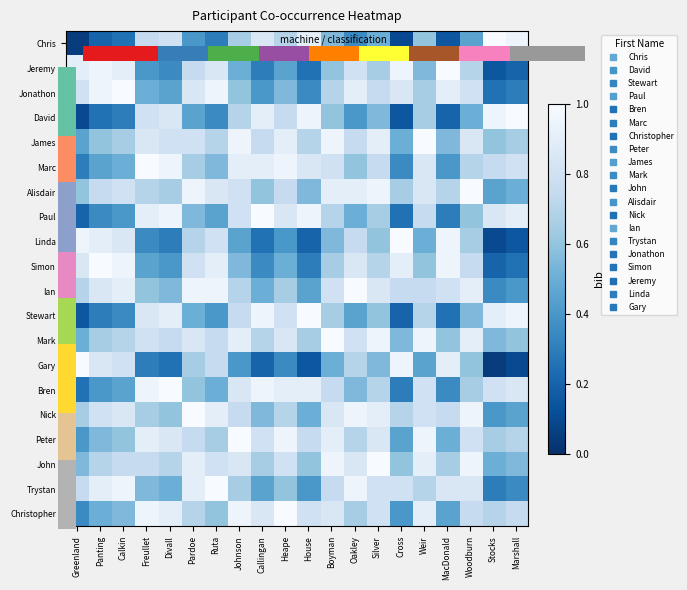

Reading left to right, transcribe all the data shown in this chart.

Chris: Greenland=0.1	Panting=0.2	Calkin=0.2	Freullet=0.8	Divall=0.8	Pardoe=0.4	Ruta=0.3	Johnson=0.7	Callingan=0.8	Heape=0.7	House=0.9	Boyman=0.6	Oakley=0.3	Silver=0.5	Cross=0.1	Weir=0.6	MacDonald=0.2	Woodburn=0.4	Stocks=1.0	Marshall=0.9
Jeremy: Greenland=0.9	Panting=0.9	Calkin=0.9	Freullet=0.4	Divall=0.3	Pardoe=0.8	Ruta=0.8	Johnson=0.5	Callingan=0.3	Heape=0.4	House=0.2	Boyman=0.6	Oakley=0.8	Silver=0.7	Cross=0.9	Weir=0.6	MacDonald=1.0	Woodburn=0.7	Stocks=0.2	Marshall=0.2
Jonathon: Greenland=0.8	Panting=0.9	Calkin=1.0	Freullet=0.5	Divall=0.4	Pardoe=0.8	Ruta=0.9	Johnson=0.6	Callingan=0.4	Heape=0.6	House=0.3	Boyman=0.7	Oakley=0.9	Silver=0.8	Cross=0.8	Weir=0.7	MacDonald=0.9	Woodburn=0.8	Stocks=0.2	Marshall=0.3
David: Greenland=0.1	Panting=0.2	Calkin=0.3	Freullet=0.8	Divall=0.8	Pardoe=0.4	Ruta=0.3	Johnson=0.7	Callingan=0.9	Heape=0.8	House=0.9	Boyman=0.6	Oakley=0.4	Silver=0.6	Cross=0.2	Weir=0.7	MacDonald=0.2	Woodburn=0.5	Stocks=0.9	Marshall=1.0
James: Greenland=0.4	Panting=0.6	Calkin=0.7	Freullet=0.8	Divall=0.8	Pardoe=0.8	Ruta=0.7	Johnson=0.9	Callingan=0.8	Heape=0.9	House=0.7	Boyman=0.9	Oakley=0.8	Silver=0.9	Cross=0.5	Weir=1.0	MacDonald=0.6	Woodburn=0.8	Stocks=0.6	Marshall=0.7
Marc: Greenland=0.3	Panting=0.4	Calkin=0.5	Freullet=1.0	Divall=0.9	Pardoe=0.7	Ruta=0.6	Johnson=0.9	Callingan=0.9	Heape=0.9	House=0.8	Boyman=0.8	Oakley=0.6	Silver=0.8	Cross=0.3	Weir=0.8	MacDonald=0.4	Woodburn=0.7	Stocks=0.8	Marshall=0.8
Alisdair: Greenland=0.6	Panting=0.8	Calkin=0.8	Freullet=0.7	Divall=0.7	Pardoe=0.9	Ruta=0.8	Johnson=0.8	Callingan=0.6	Heape=0.8	House=0.6	Boyman=0.9	Oakley=0.9	Silver=0.9	Cross=0.7	Weir=0.8	MacDonald=0.7	Woodburn=1.0	Stocks=0.4	Marshall=0.5
Paul: Greenland=0.2	Panting=0.3	Calkin=0.4	Freullet=0.9	Divall=0.9	Pardoe=0.6	Ruta=0.4	Johnson=0.8	Callingan=1.0	Heape=0.8	House=0.9	Boyman=0.7	Oakley=0.5	Silver=0.7	Cross=0.2	Weir=0.8	MacDonald=0.3	Woodburn=0.6	Stocks=0.8	Marshall=0.9
Linda: Greenland=0.9	Panting=0.9	Calkin=0.8	Freullet=0.3	Divall=0.3	Pardoe=0.7	Ruta=0.8	Johnson=0.4	Callingan=0.2	Heape=0.4	House=0.2	Boyman=0.6	Oakley=0.8	Silver=0.6	Cross=1.0	Weir=0.5	MacDonald=0.9	Woodburn=0.7	Stocks=0.1	Marshall=0.2
Simon: Greenland=0.8	Panting=1.0	Calkin=0.9	Freullet=0.4	Divall=0.4	Pardoe=0.8	Ruta=0.9	Johnson=0.6	Callingan=0.3	Heape=0.5	House=0.3	Boyman=0.7	Oakley=0.8	Silver=0.7	Cross=0.9	Weir=0.6	MacDonald=0.9	Woodburn=0.8	Stocks=0.2	Marshall=0.2
Ian: Greenland=0.7	Panting=0.8	Calkin=0.9	Freullet=0.6	Divall=0.6	Pardoe=0.9	Ruta=0.9	Johnson=0.7	Callingan=0.5	Heape=0.7	House=0.4	Boyman=0.8	Oakley=1.0	Silver=0.8	Cross=0.8	Weir=0.8	MacDonald=0.8	Woodburn=0.9	Stocks=0.3	Marshall=0.4
Stewart: Greenland=0.2	Panting=0.3	Calkin=0.3	Freullet=0.8	Divall=0.9	Pardoe=0.5	Ruta=0.4	Johnson=0.8	Callingan=0.9	Heape=0.8	House=1.0	Boyman=0.7	Oakley=0.4	Silver=0.6	Cross=0.2	Weir=0.7	MacDonald=0.2	Woodburn=0.6	Stocks=0.9	Marshall=0.9
Mark: Greenland=0.5	Panting=0.7	Calkin=0.7	Freullet=0.8	Divall=0.8	Pardoe=0.8	Ruta=0.8	Johnson=0.9	Callingan=0.7	Heape=0.8	House=0.7	Boyman=1.0	Oakley=0.8	Silver=0.9	Cross=0.6	Weir=0.9	MacDonald=0.6	Woodburn=0.9	Stocks=0.6	Marshall=0.6
Gary: Greenland=1.0	Panting=0.8	Calkin=0.8	Freullet=0.3	Divall=0.2	Pardoe=0.7	Ruta=0.8	Johnson=0.4	Callingan=0.2	Heape=0.3	House=0.2	Boyman=0.5	Oakley=0.7	Silver=0.6	Cross=0.9	Weir=0.4	MacDonald=0.9	Woodburn=0.6	Stocks=0.1	Marshall=0.1
Bren: Greenland=0.2	Panting=0.4	Calkin=0.4	Freullet=0.9	Divall=1.0	Pardoe=0.6	Ruta=0.5	Johnson=0.8	Callingan=0.9	Heape=0.9	House=0.9	Boyman=0.8	Oakley=0.6	Silver=0.7	Cross=0.3	Weir=0.8	MacDonald=0.3	Woodburn=0.7	Stocks=0.8	Marshall=0.8
Nick: Greenland=0.7	Panting=0.8	Calkin=0.8	Freullet=0.7	Divall=0.6	Pardoe=1.0	Ruta=0.9	Johnson=0.8	Callingan=0.6	Heape=0.7	House=0.5	Boyman=0.8	Oakley=0.9	Silver=0.9	Cross=0.7	Weir=0.8	MacDonald=0.8	Woodburn=0.9	Stocks=0.4	Marshall=0.4
Peter: Greenland=0.4	Panting=0.6	Calkin=0.6	Freullet=0.9	Divall=0.8	Pardoe=0.8	Ruta=0.7	Johnson=1.0	Callingan=0.8	Heape=0.9	House=0.8	Boyman=0.9	Oakley=0.7	Silver=0.8	Cross=0.4	Weir=0.9	MacDonald=0.5	Woodburn=0.8	Stocks=0.7	Marshall=0.7
John: Greenland=0.6	Panting=0.7	Calkin=0.8	Freullet=0.8	Divall=0.7	Pardoe=0.9	Ruta=0.8	Johnson=0.8	Callingan=0.7	Heape=0.8	House=0.6	Boyman=0.9	Oakley=0.8	Silver=1.0	Cross=0.6	Weir=0.9	MacDonald=0.7	Woodburn=0.9	Stocks=0.5	Marshall=0.6
Trystan: Greenland=0.8	Panting=0.9	Calkin=0.9	Freullet=0.6	Divall=0.5	Pardoe=0.9	Ruta=1.0	Johnson=0.7	Callingan=0.4	Heape=0.6	House=0.4	Boyman=0.8	Oakley=0.9	Silver=0.8	Cross=0.8	Weir=0.7	MacDonald=0.8	Woodburn=0.8	Stocks=0.3	Marshall=0.3
Christopher: Greenland=0.3	Panting=0.5	Calkin=0.6	Freullet=0.9	Divall=0.9	Pardoe=0.7	Ruta=0.6	Johnson=0.9	Callingan=0.8	Heape=1.0	House=0.8	Boyman=0.8	Oakley=0.7	Silver=0.8	Cross=0.4	Weir=0.9	MacDonald=0.4	Woodburn=0.8	Stocks=0.7	Marshall=0.8